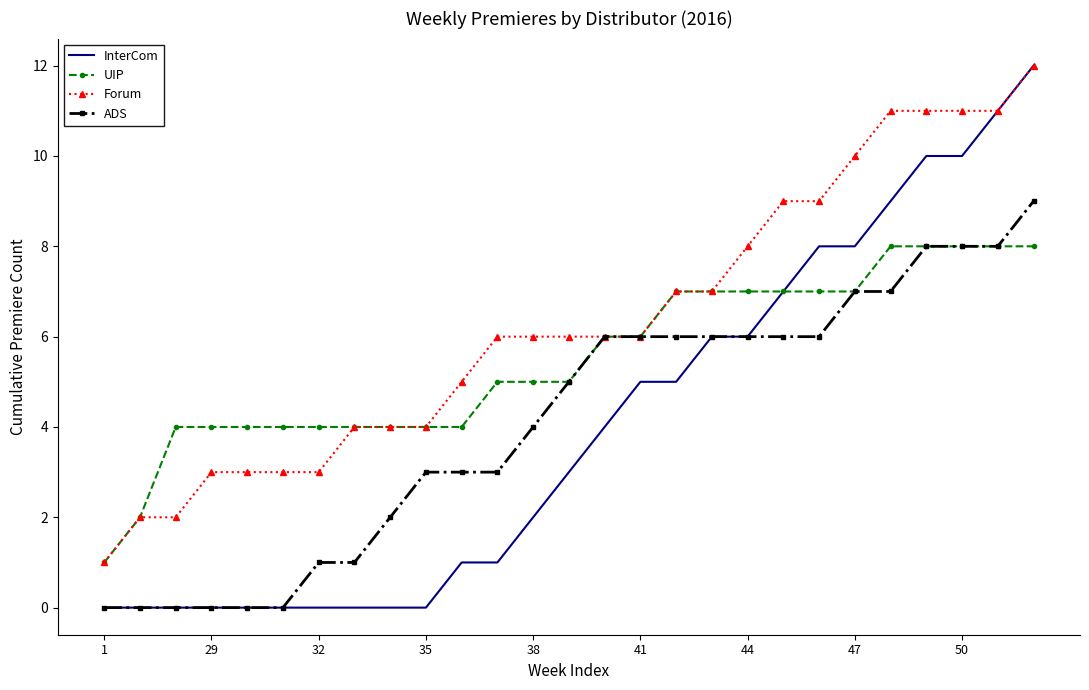

Which series has the largest total across all categories?

Forum